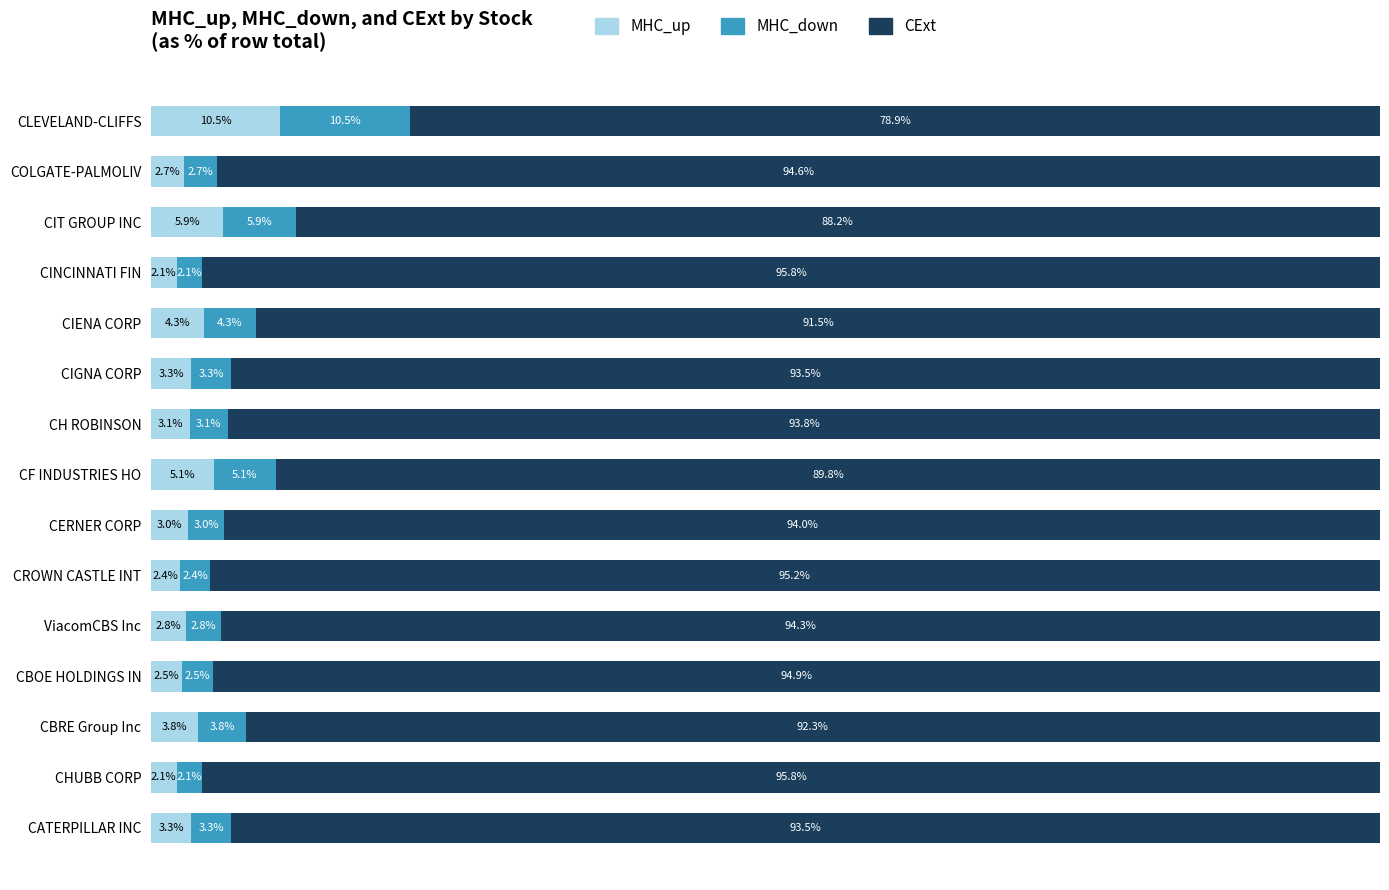

Where is MHC_up nearest to the value 6?

CIT GROUP INC